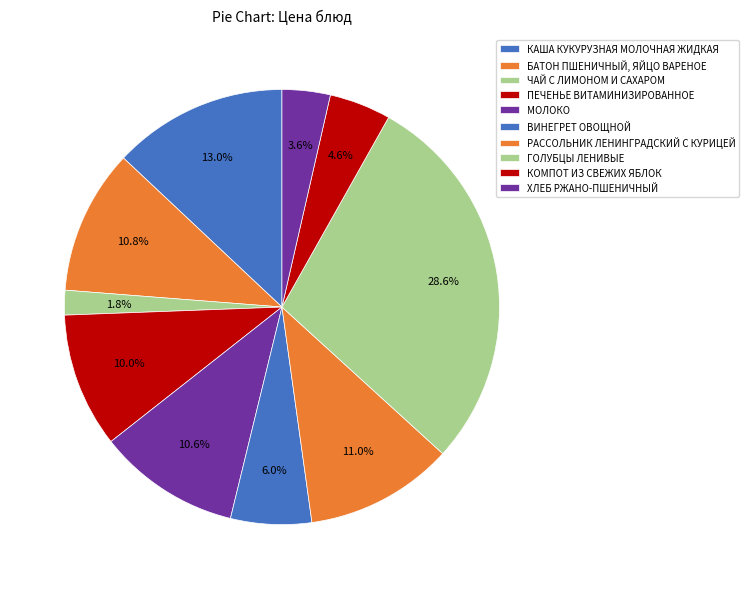

To the nearest percent, what is the average slice percentage?

10%